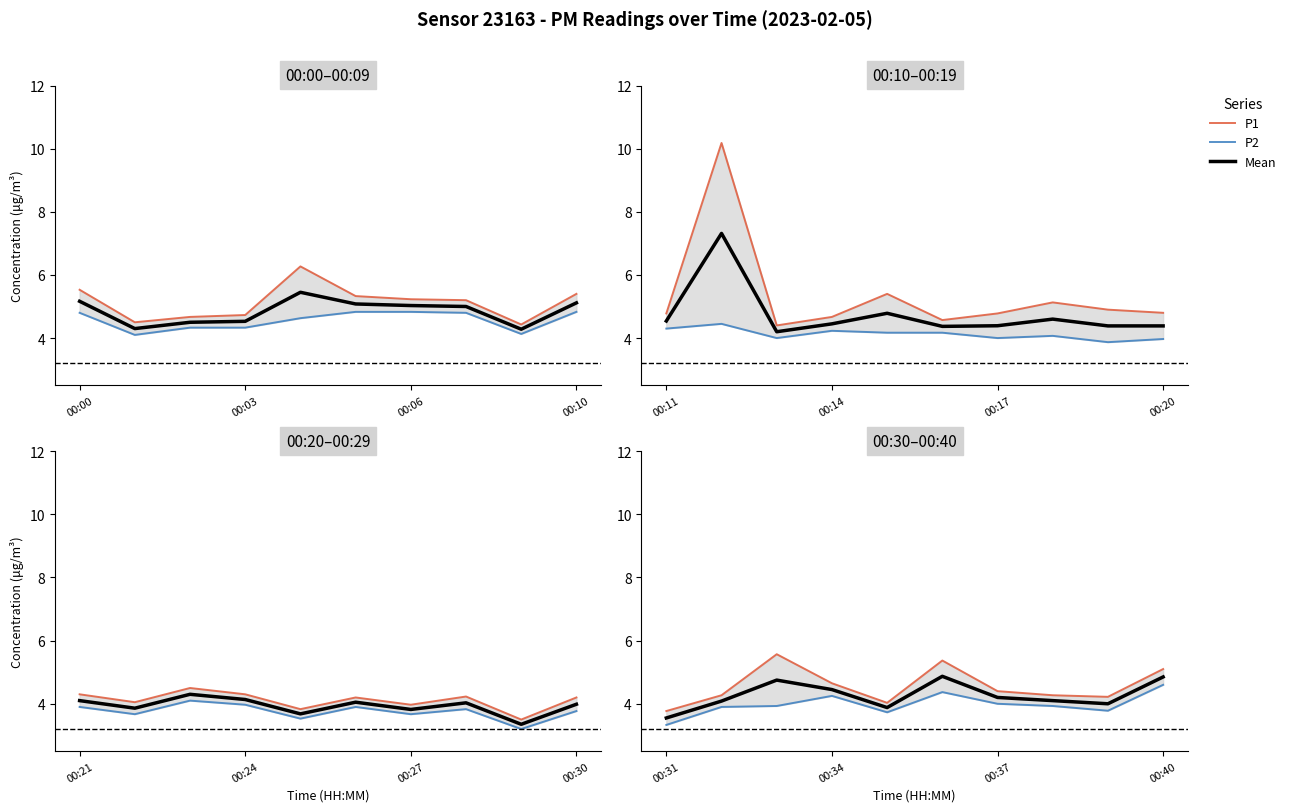

Rank the series by their maximum value, from lowest to highest.

P2, Mean, P1